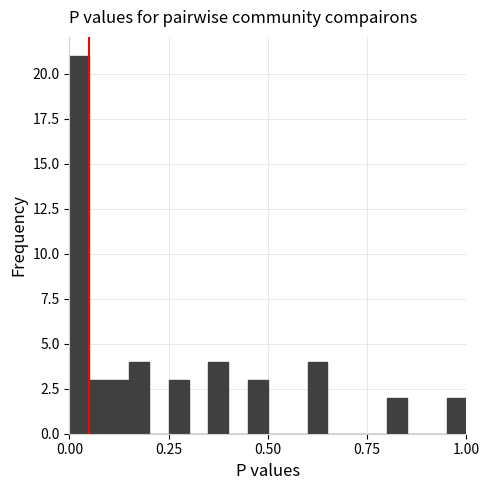

Read against the x-axis, roughly where is the centre of the tallest bar?

0.05